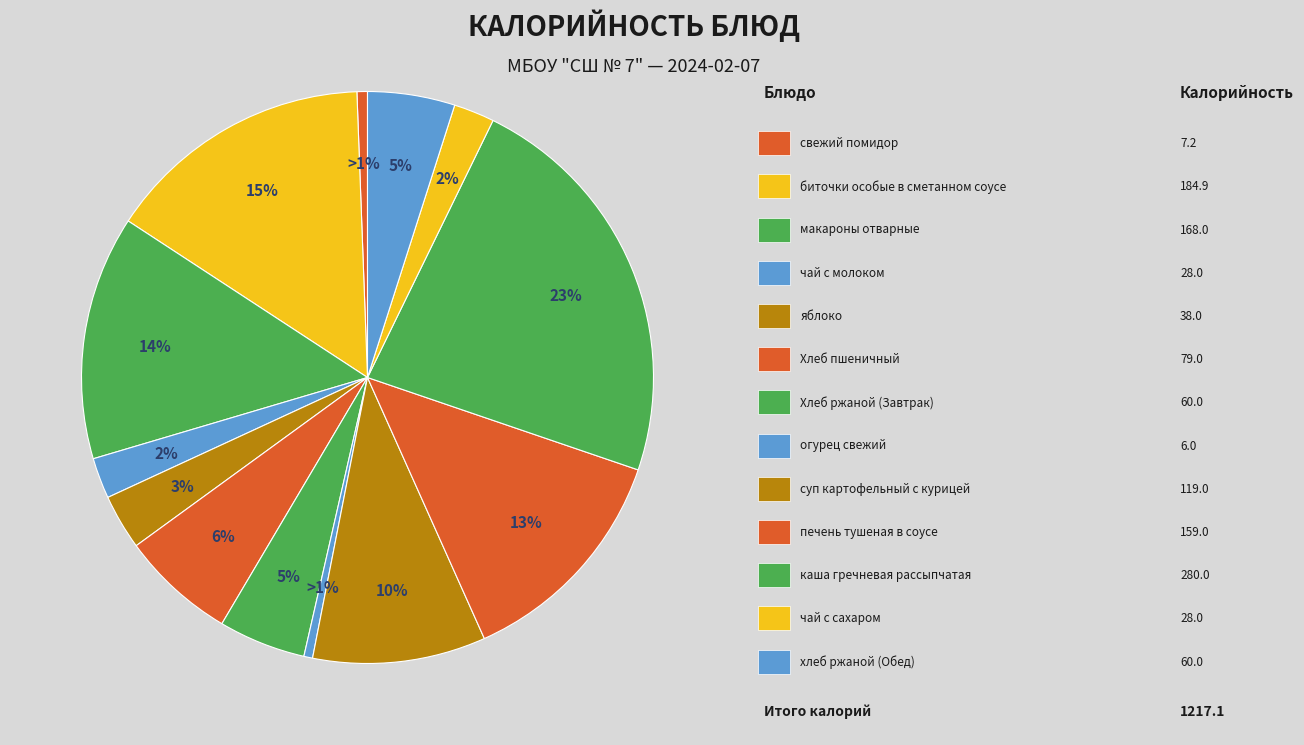

How many segments does this pie chart have?

13